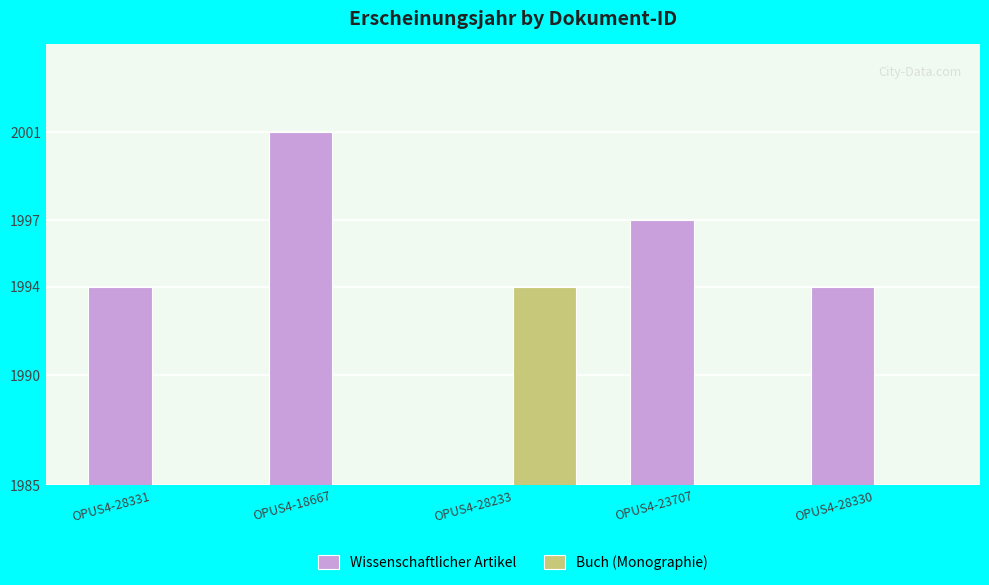

How many data points does each series have?

5